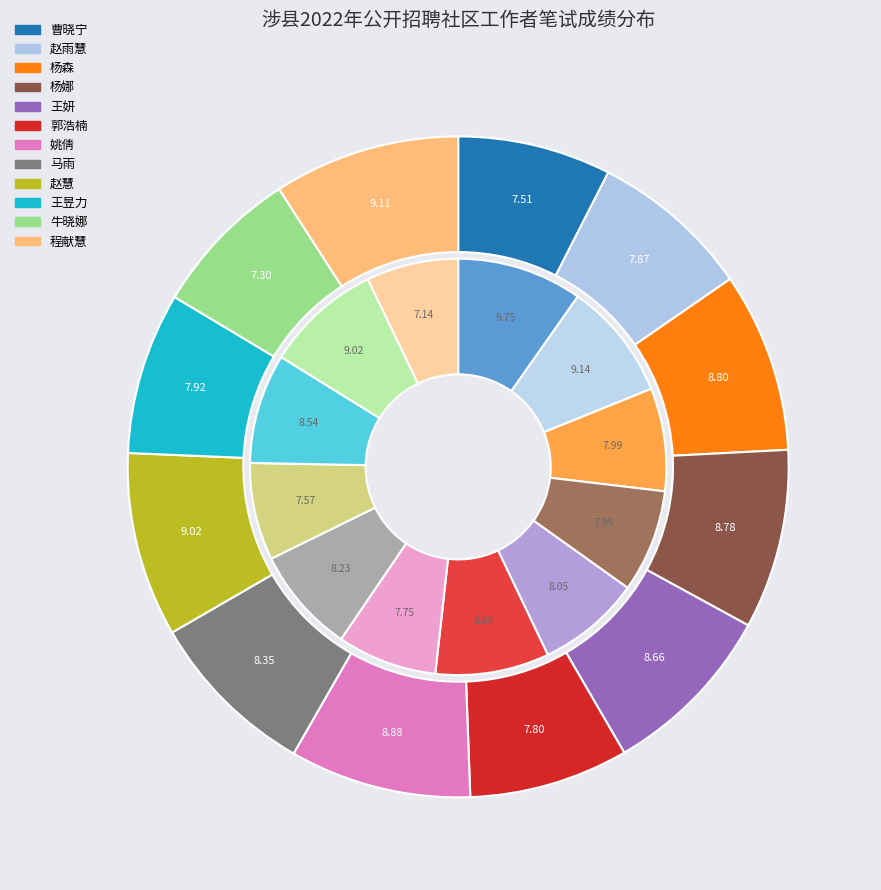

To the nearest percent, what is the combined percentage of 王昱力 and 曹晓宁?

18%